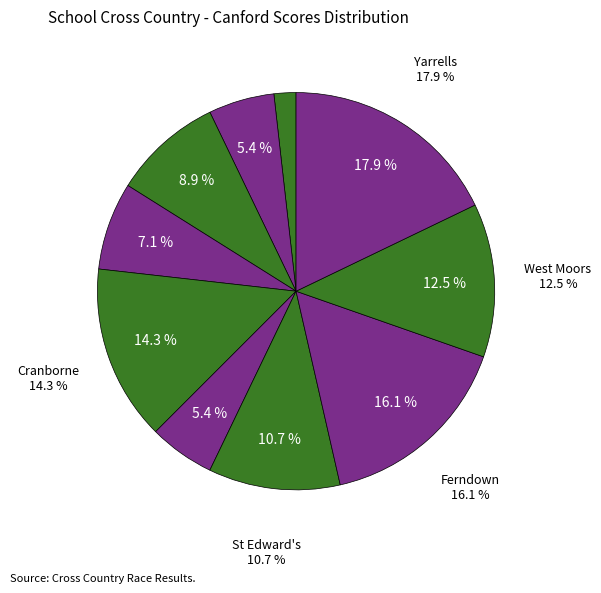

How much of the chart is everything except West Moors?

87.5%